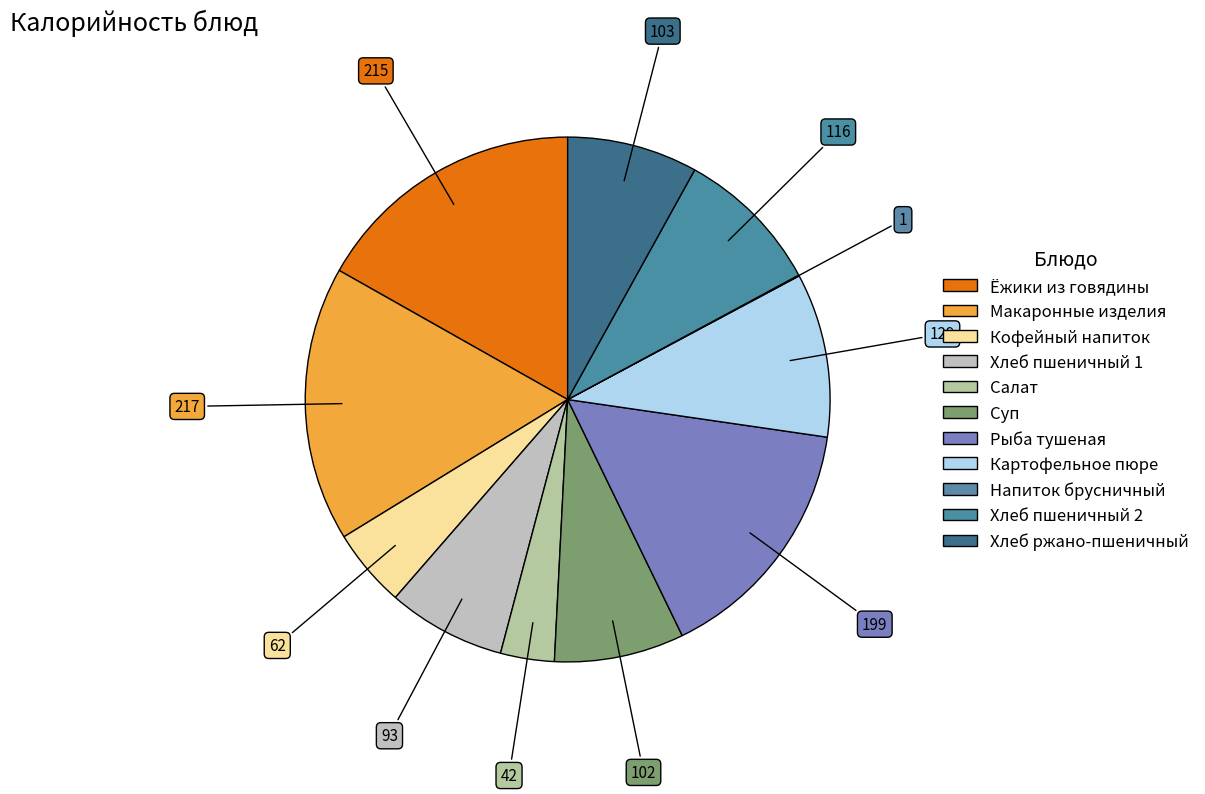

Combined, what portion of the pie is Рыба тушеная and Напиток брусничный?

15.6%